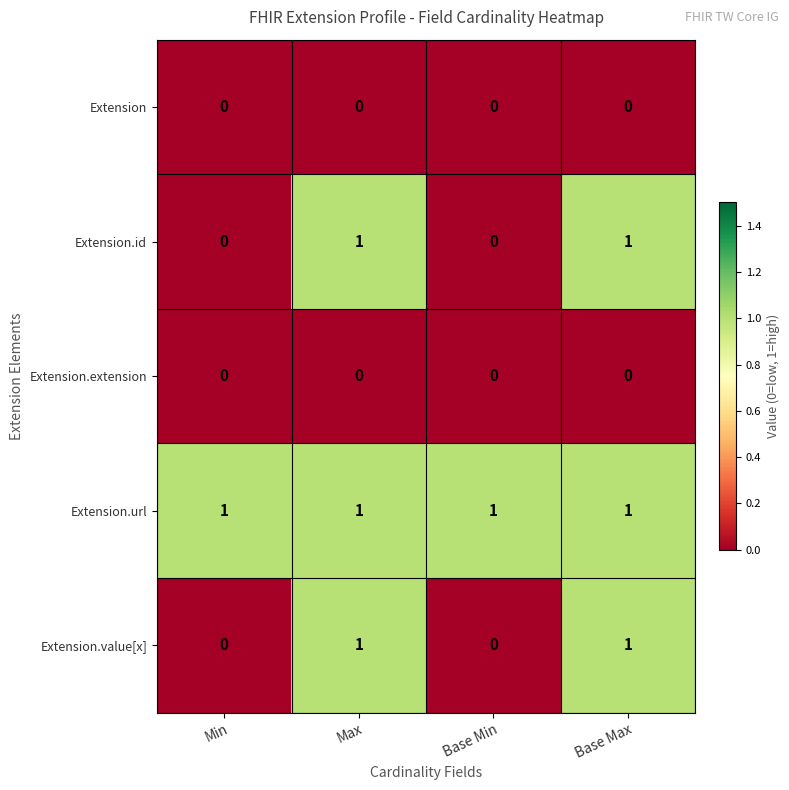

The Extension series shows 0 at Min. True or false?

True